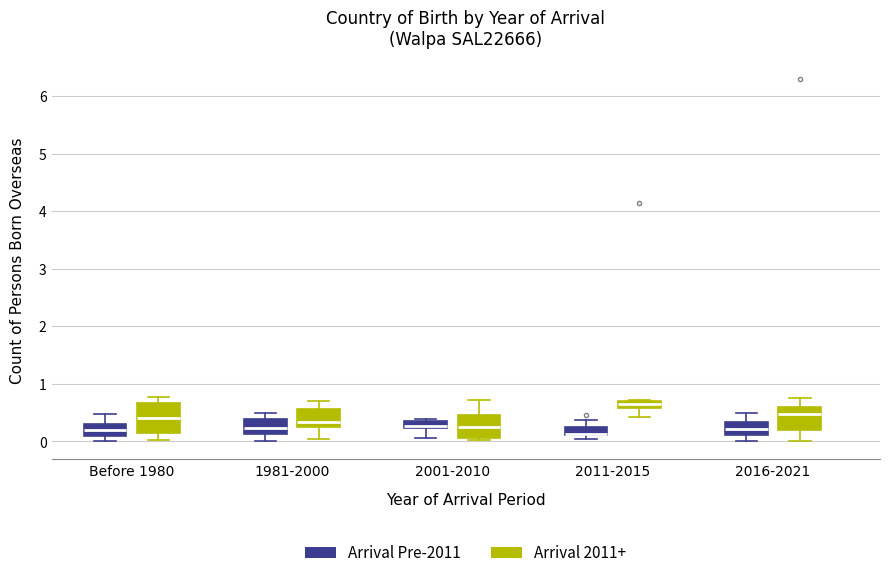

Where does the upper whisker of the box for 2016-2021 (Arrival 2011+) end on the y-axis? The values are not printed on the chart, so give them approximately, as read against the axis.

0.7